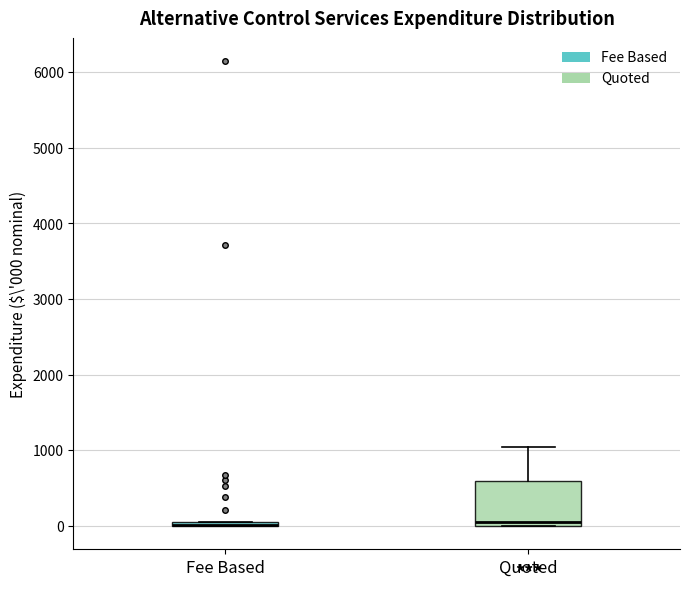

Where is the upper edge of the box for Fee Based on the y-axis? The values are not printed on the chart, so give them approximately, as read against the axis.

100